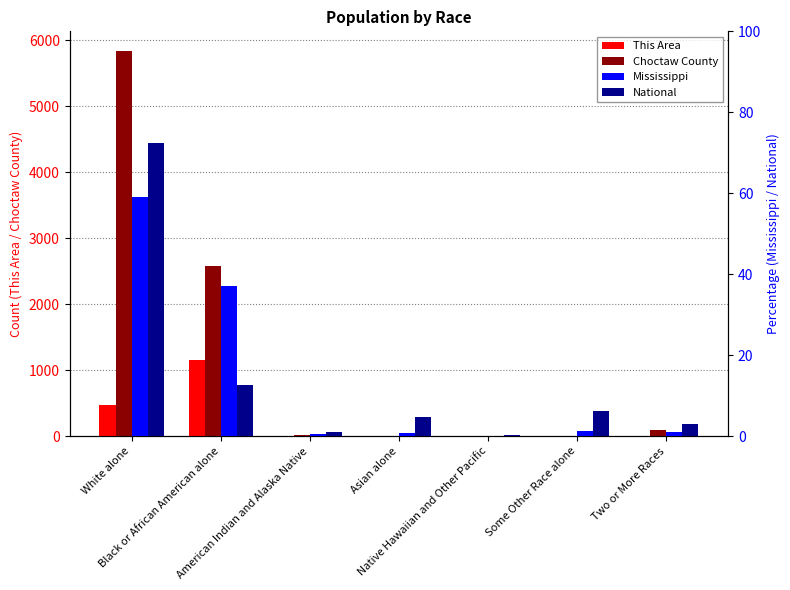

At which label does This Area reach its peak?

Black or African American alone